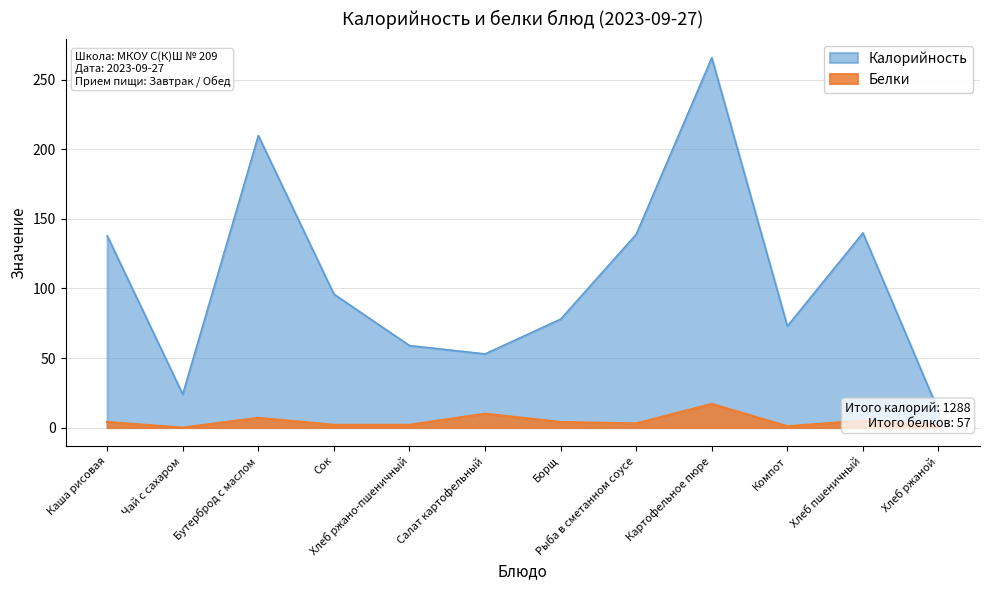

What is the value of the Калорийность point at the 6th from the left?

53